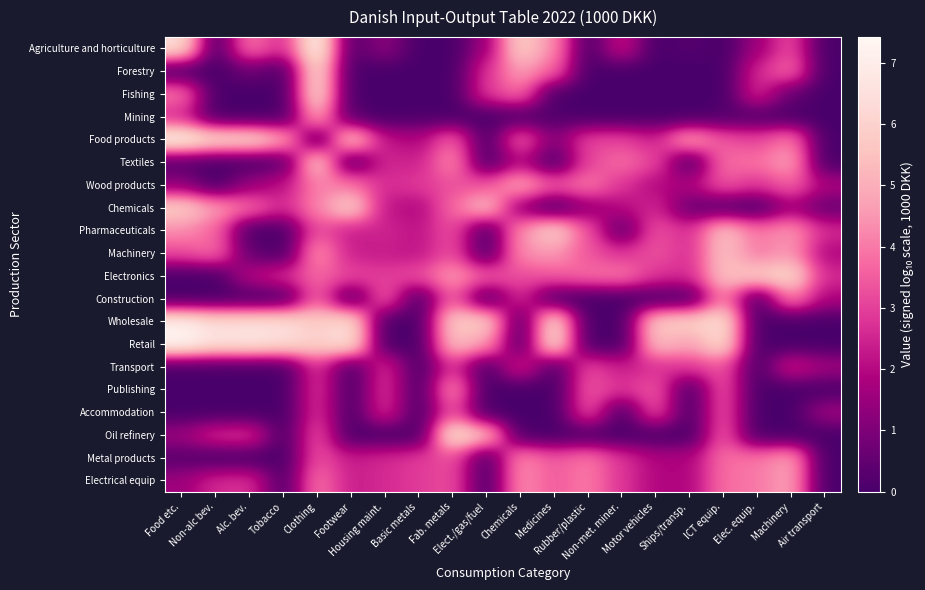

Between Alc. bev. and Motor vehicles, which is larger?

Alc. bev.